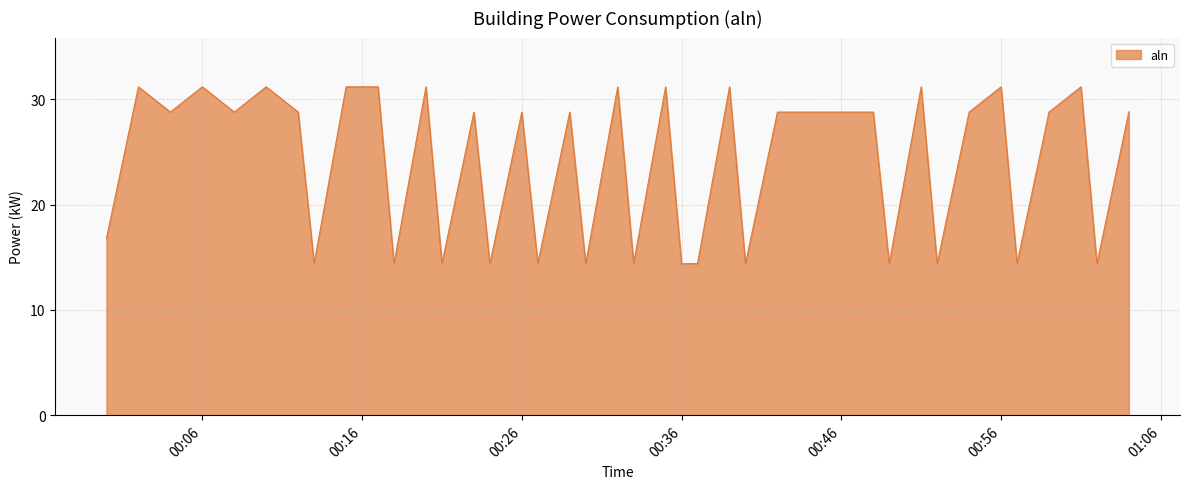

What is the difference between the maximum and minimum values?

16.8